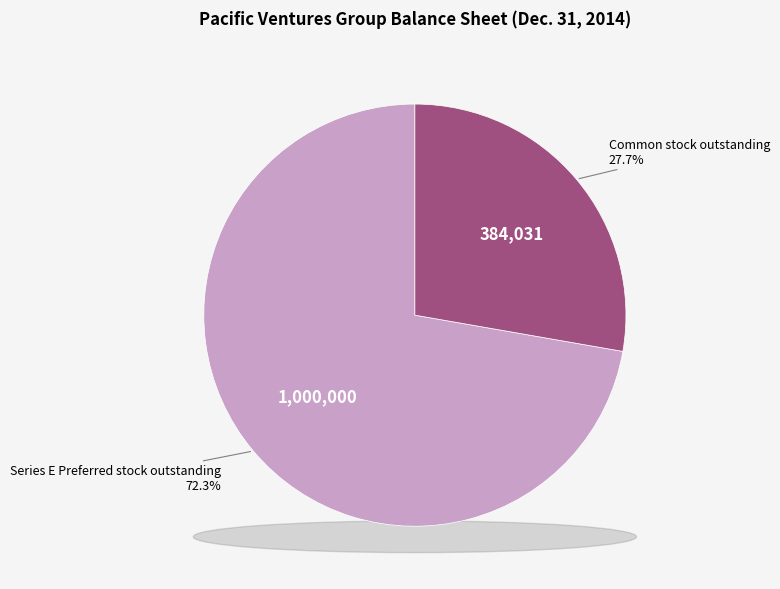

Is the sum of Common stock outstanding and Series E Preferred stock outstanding greater than half?

Yes